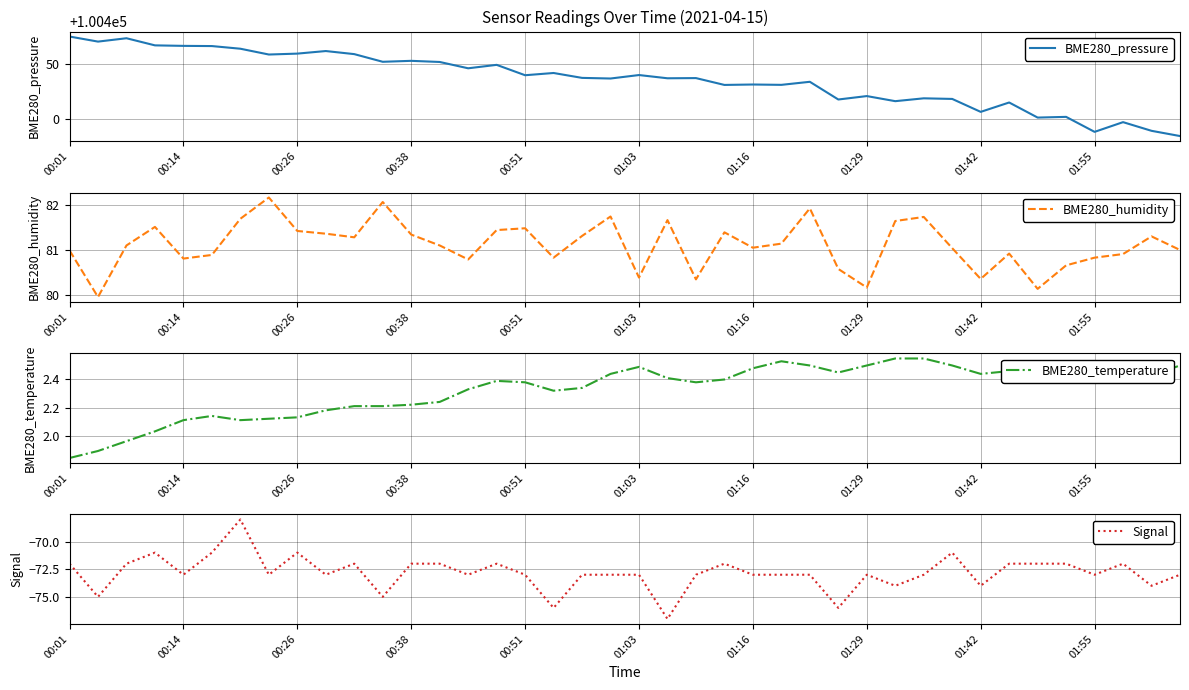

How many data points does each series have?

40